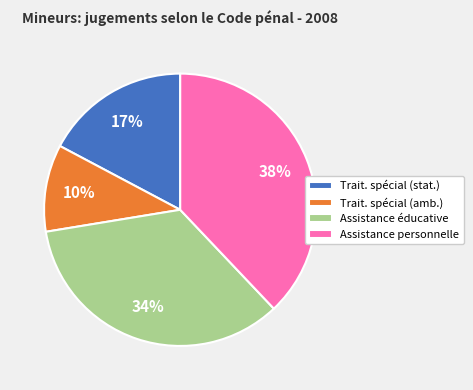

Count the number of slices in the pie.

4